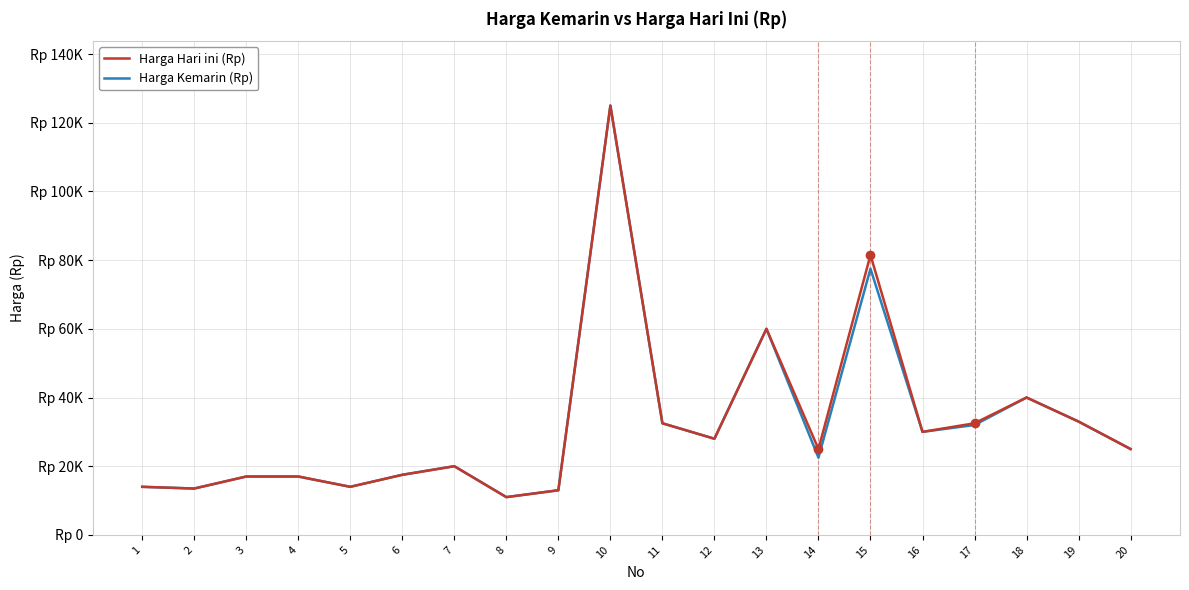

Does the chart have visible grid lines?

Yes